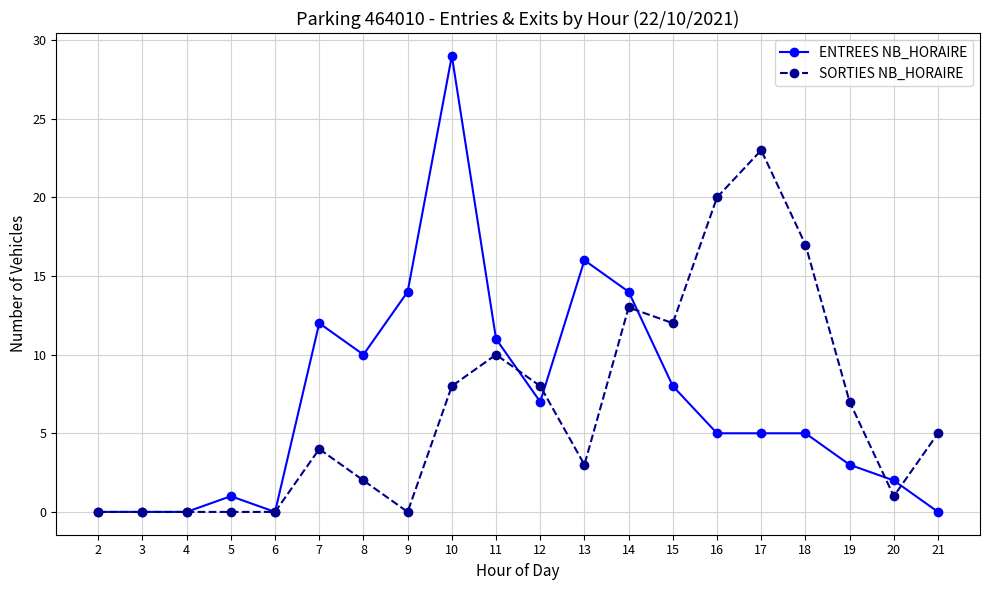

What is the value of the ENTREES NB_HORAIRE point at the 17th from the left?

5